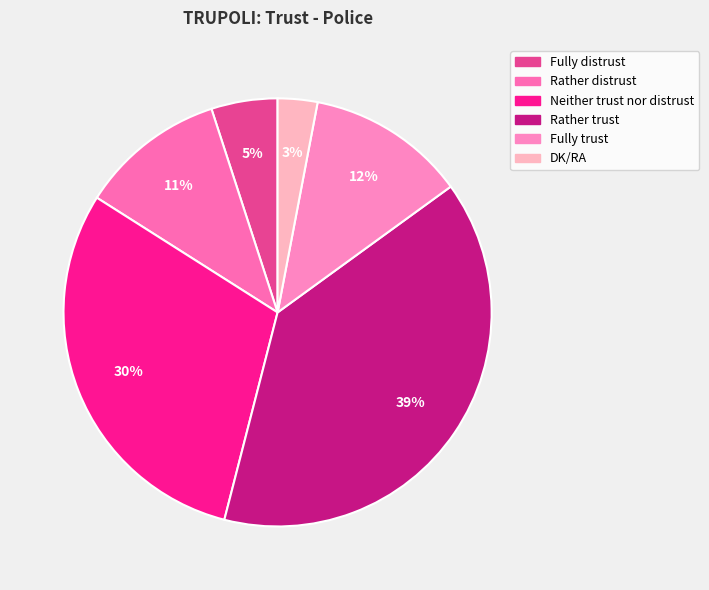

Rank the categories by value from highest to lowest.

Rather trust, Neither trust nor distrust, Fully trust, Rather distrust, Fully distrust, DK/RA